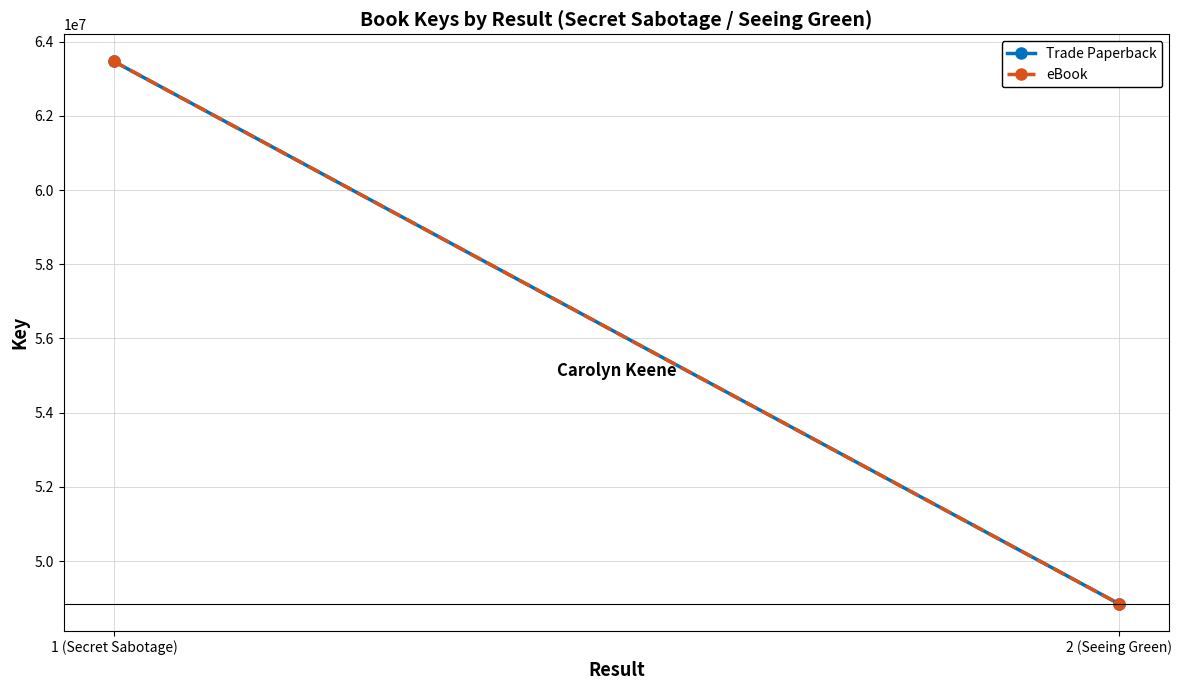

At which category is the sum across all series the highest?

1 (Secret Sabotage)